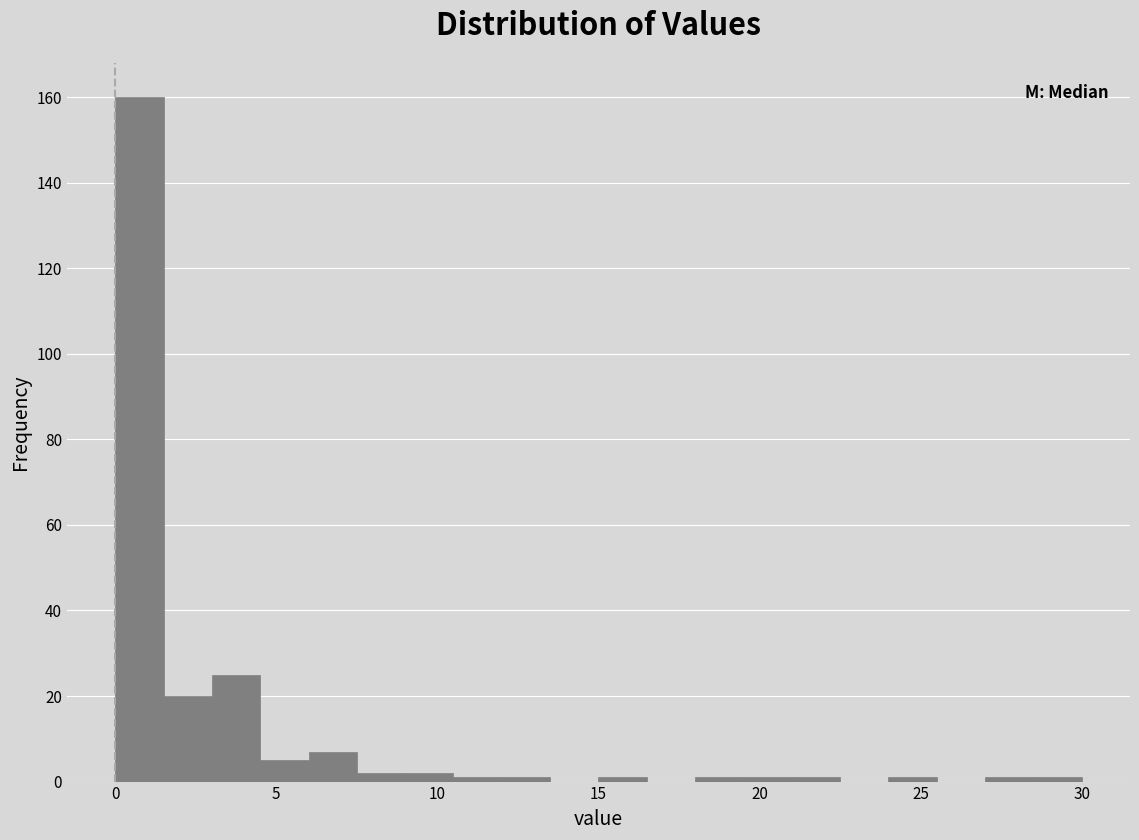

Around what value on the x-axis is the tallest bar? Give the approximate position of its centre, as read against the axis.

1.0